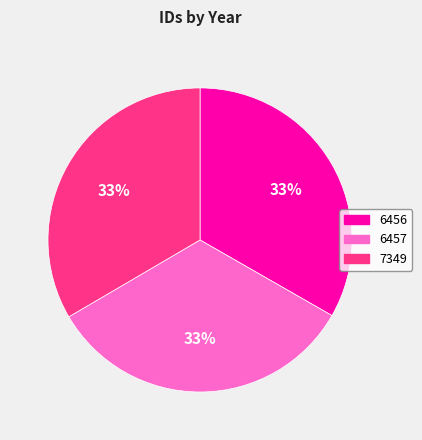

To the nearest percent, what is the combined percentage of 6457 and 7349?

67%